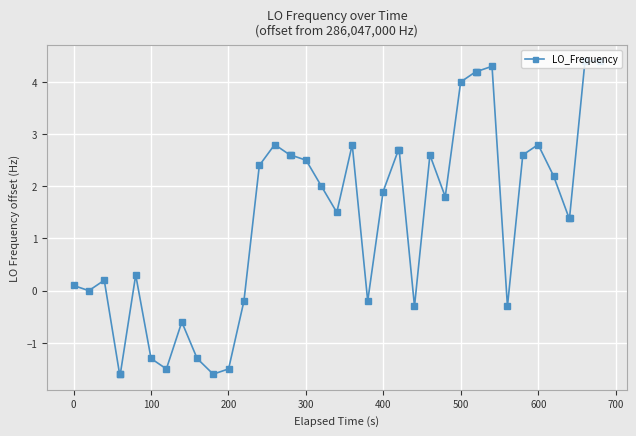

What is the smallest value displayed?

-1.6